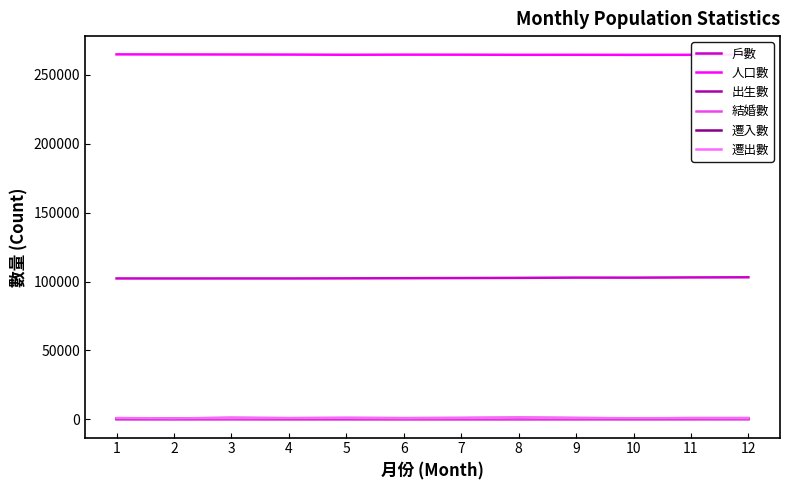

True or false: 人口數 and 戶數 intersect in this chart.

False